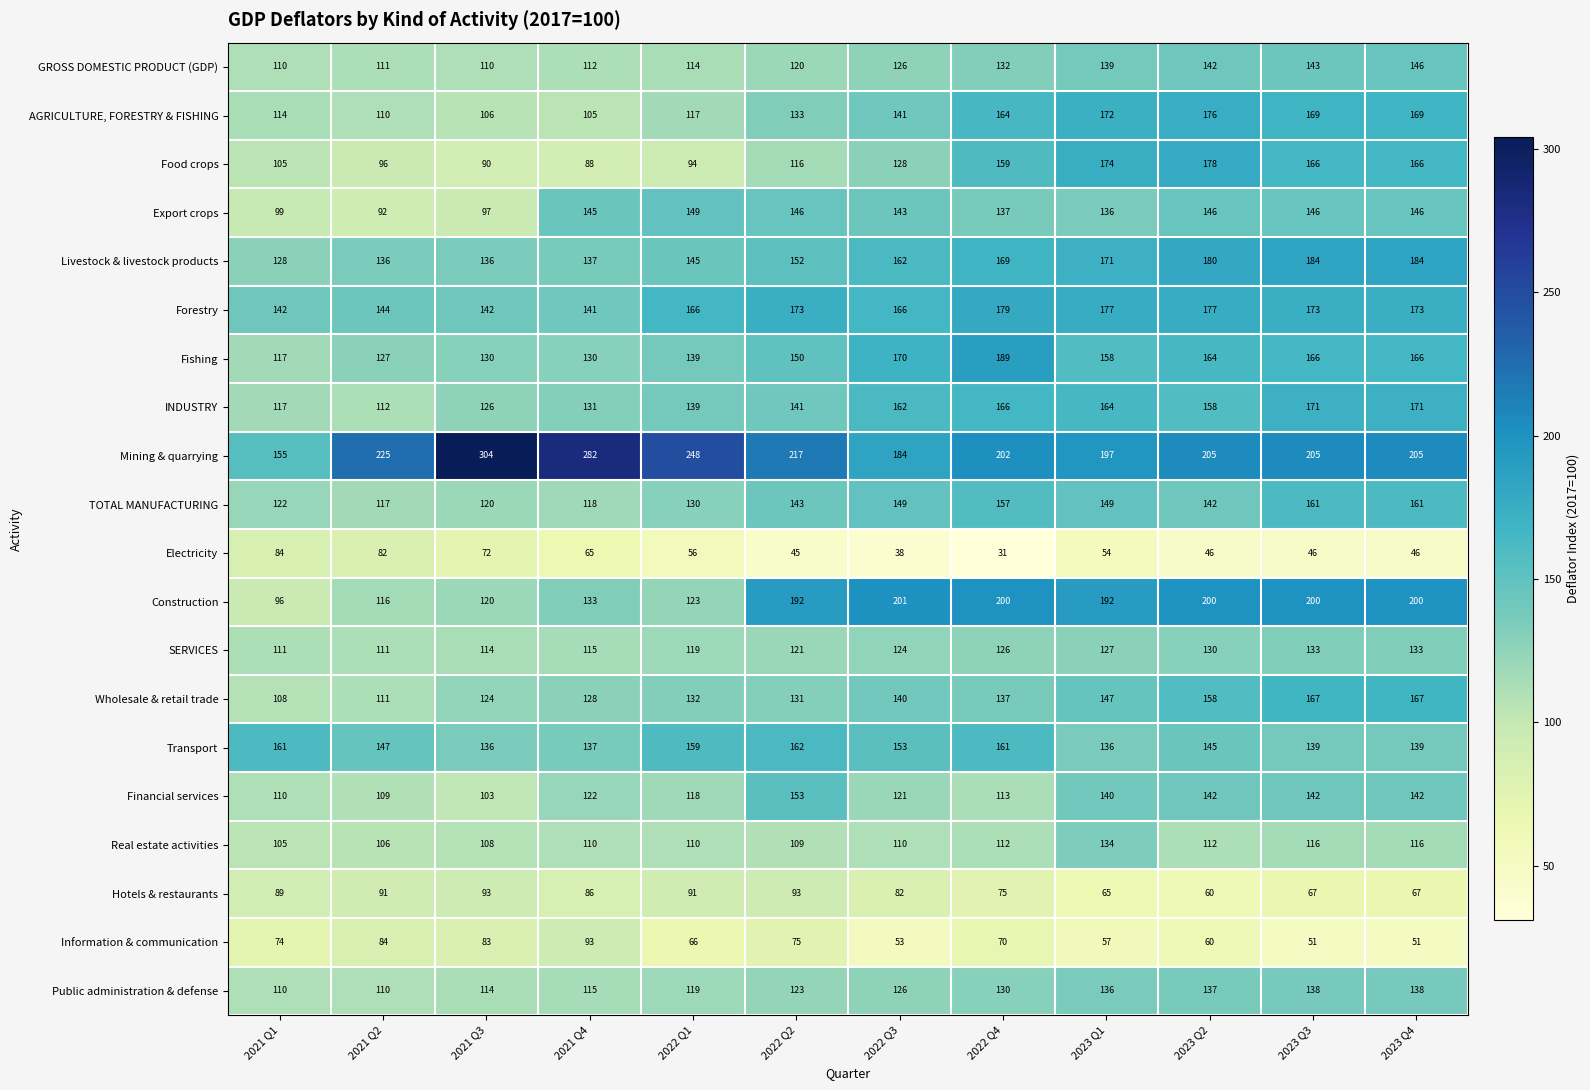

What is the difference between the Livestock & livestock products values at 2022 Q1 and 2023 Q3?

39